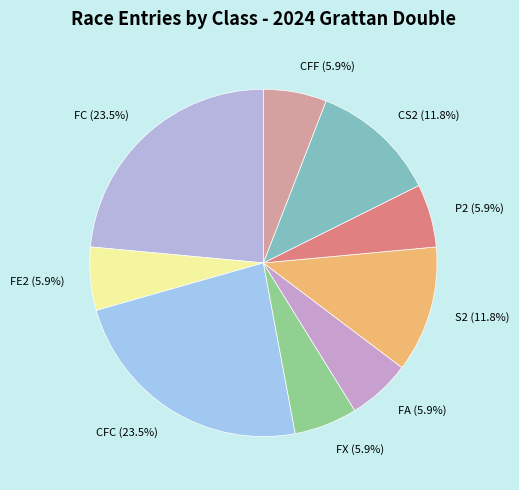

Is there any slice that represents more than half of the pie?

No